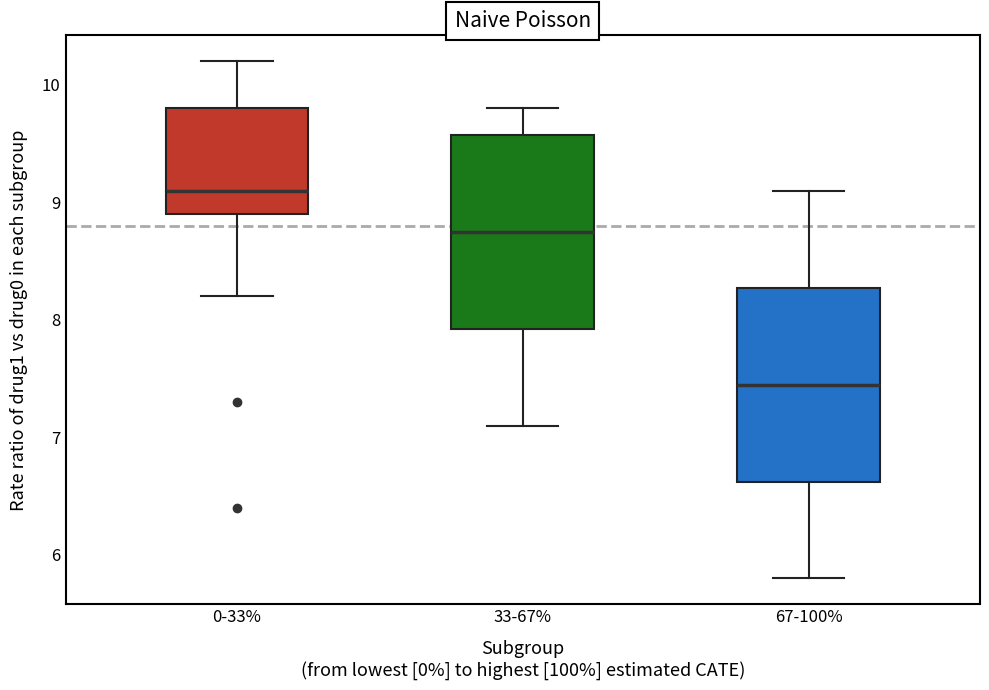

Which box has the highest median line?

0-33%